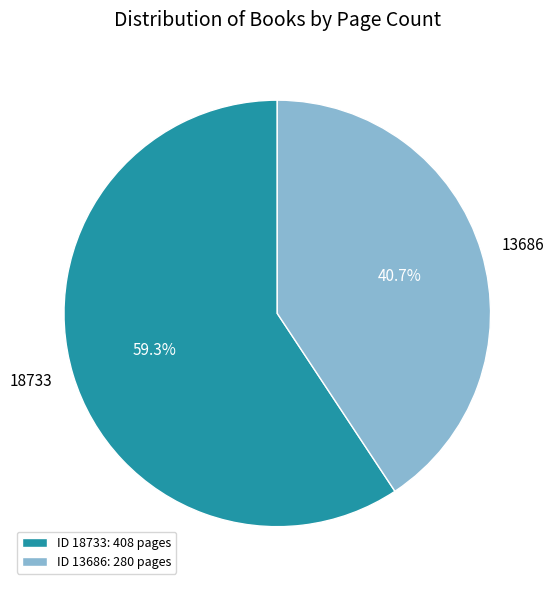

To the nearest percent, what is the combined percentage of 18733 and 13686?

100%